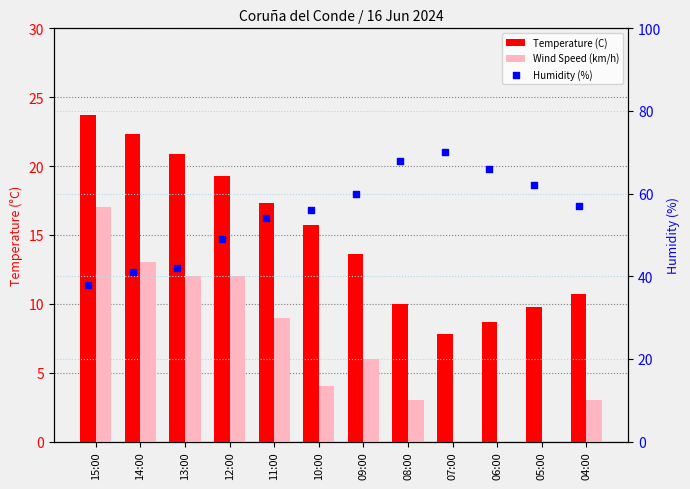

At how many categories does at least one series exceed 16?

12